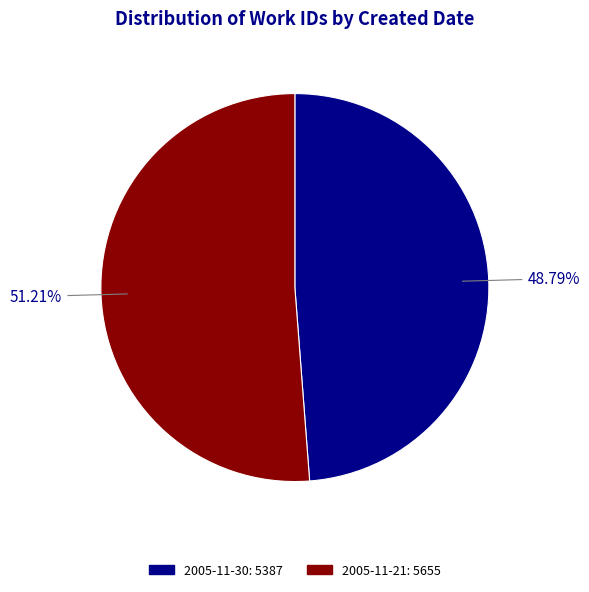

Does 2005-11-30 represent more than half of the total?

No